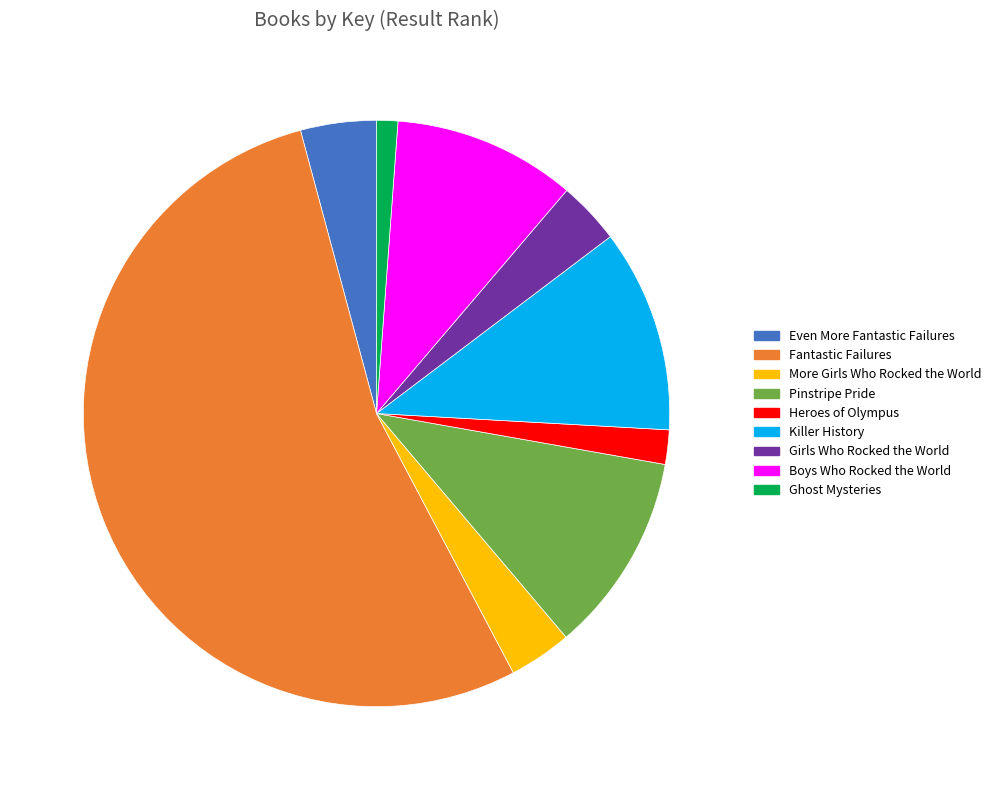

Is the sum of Boys Who Rocked the World and Fantastic Failures greater than half?

Yes